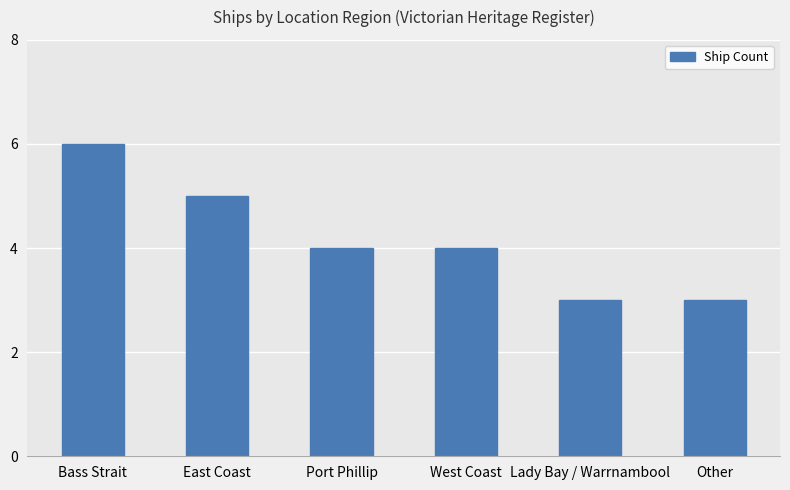

True or false: the data shows 7 at Port Phillip.

False